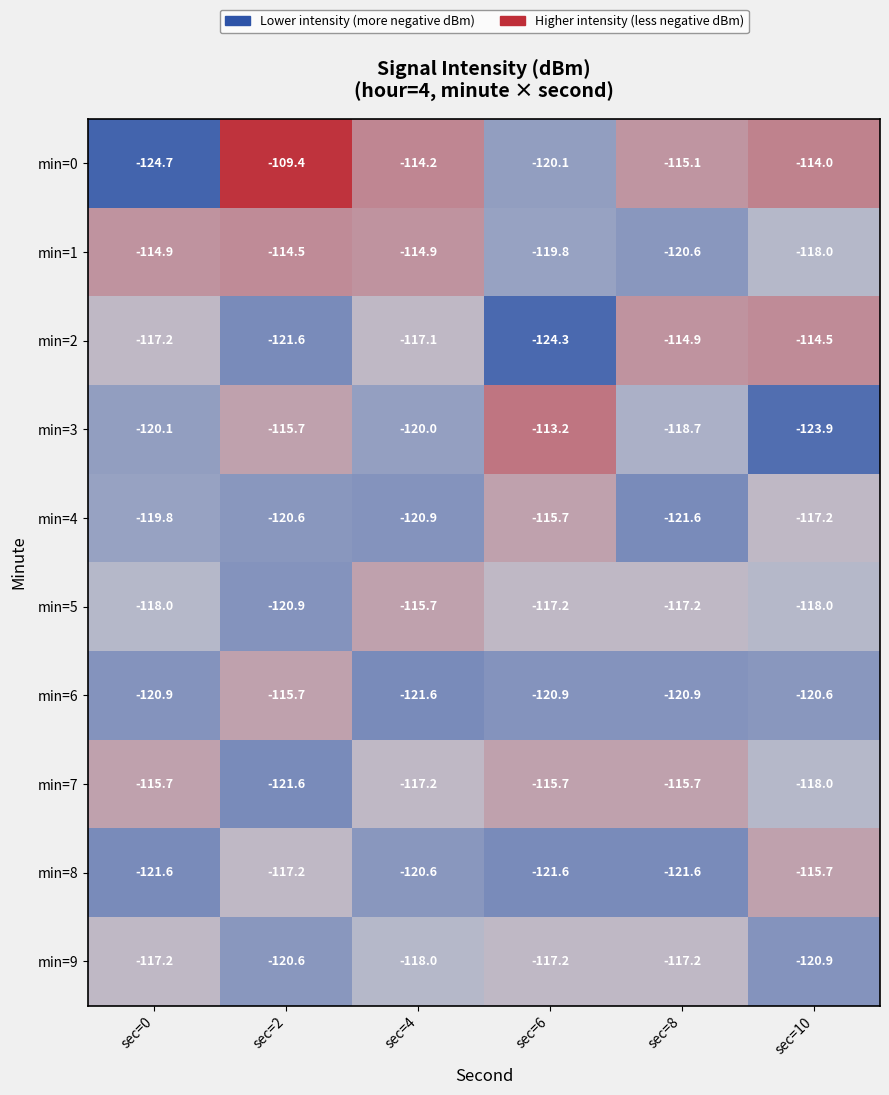

The value of min=2 at sec=0 is -117.2. True or false?

True